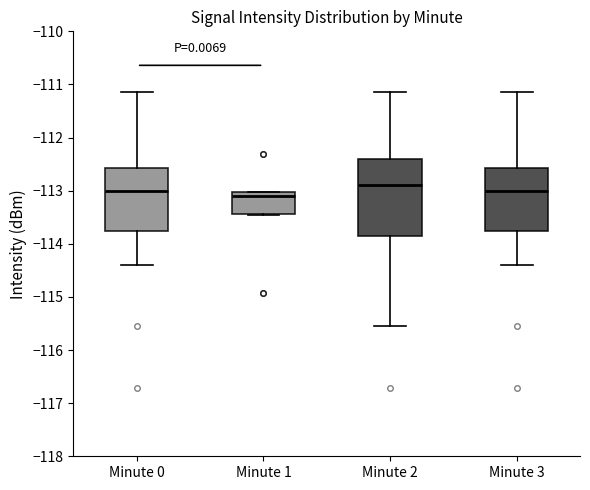

Reading left to right, transcribe this box plot: for each box, give where its median line is, the range the box spans, and where its two whiskers end, as read against the y-axis. The values are not printed on the chart, so give them approximately, as read against the axis.

Minute 0: median -113.0, box -113.8 to -112.6, whiskers -114.4 to -111.1
Minute 1: median -113.1, box -113.4 to -113.0, whiskers -113.5 to -113.0
Minute 2: median -112.9, box -113.8 to -112.4, whiskers -115.5 to -111.1
Minute 3: median -113.0, box -113.8 to -112.6, whiskers -114.4 to -111.1